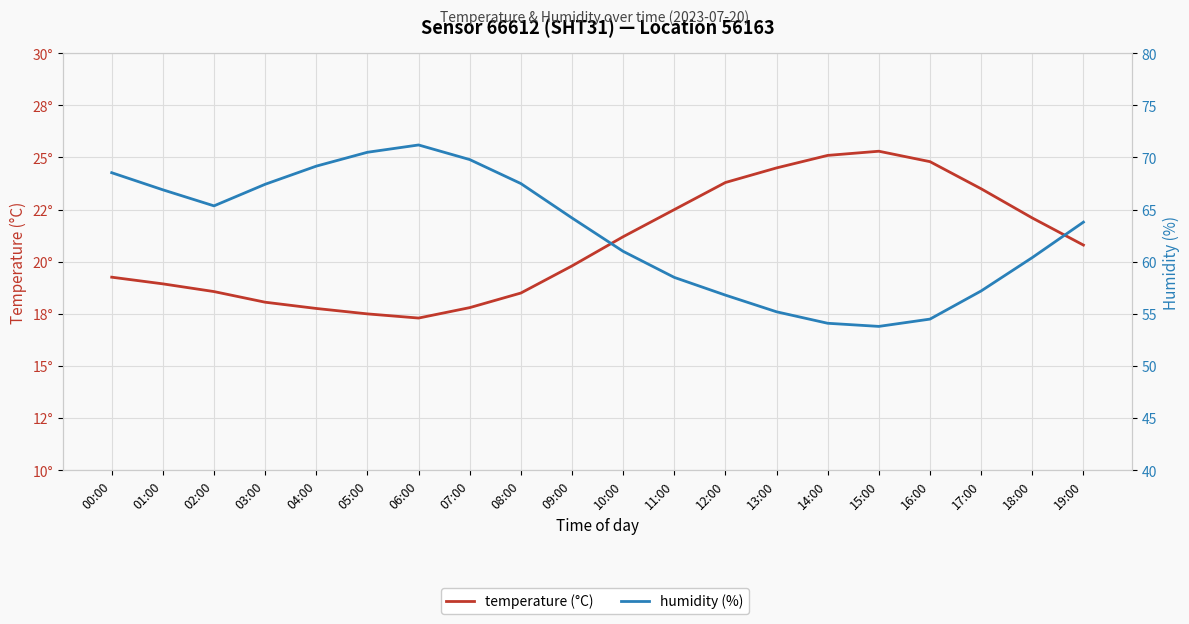

Does the chart display data point markers on the line(s)?

No